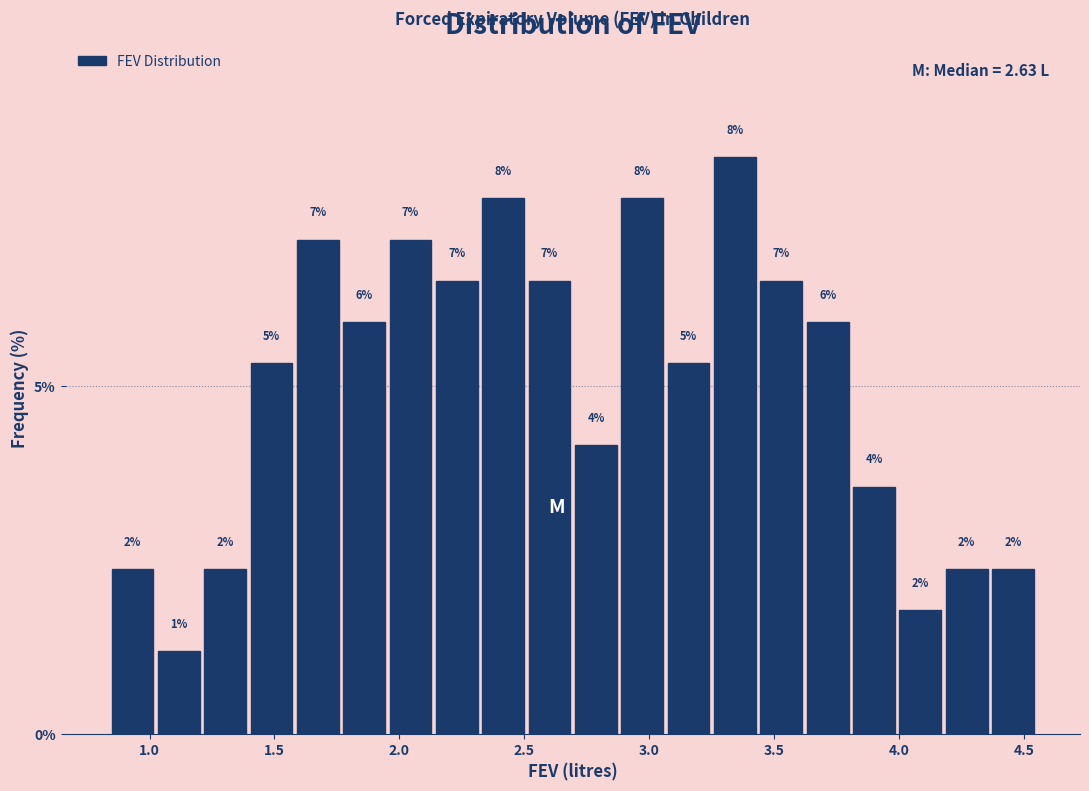

Read against the x-axis, roughly where is the centre of the tallest bar?

3.35